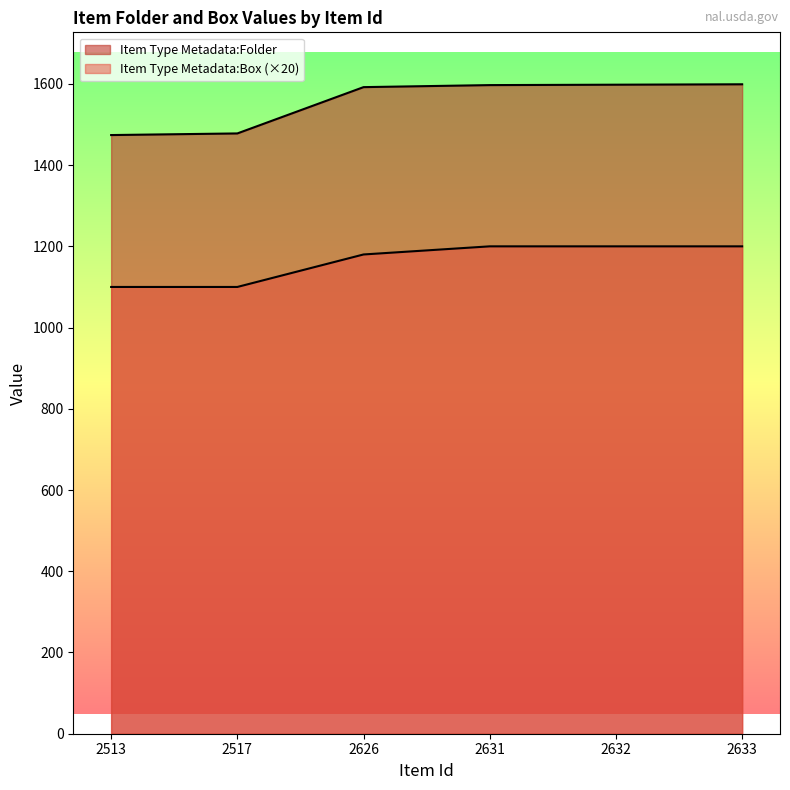

True or false: Item Type Metadata:Box and Item Type Metadata:Folder cross at least once.

False